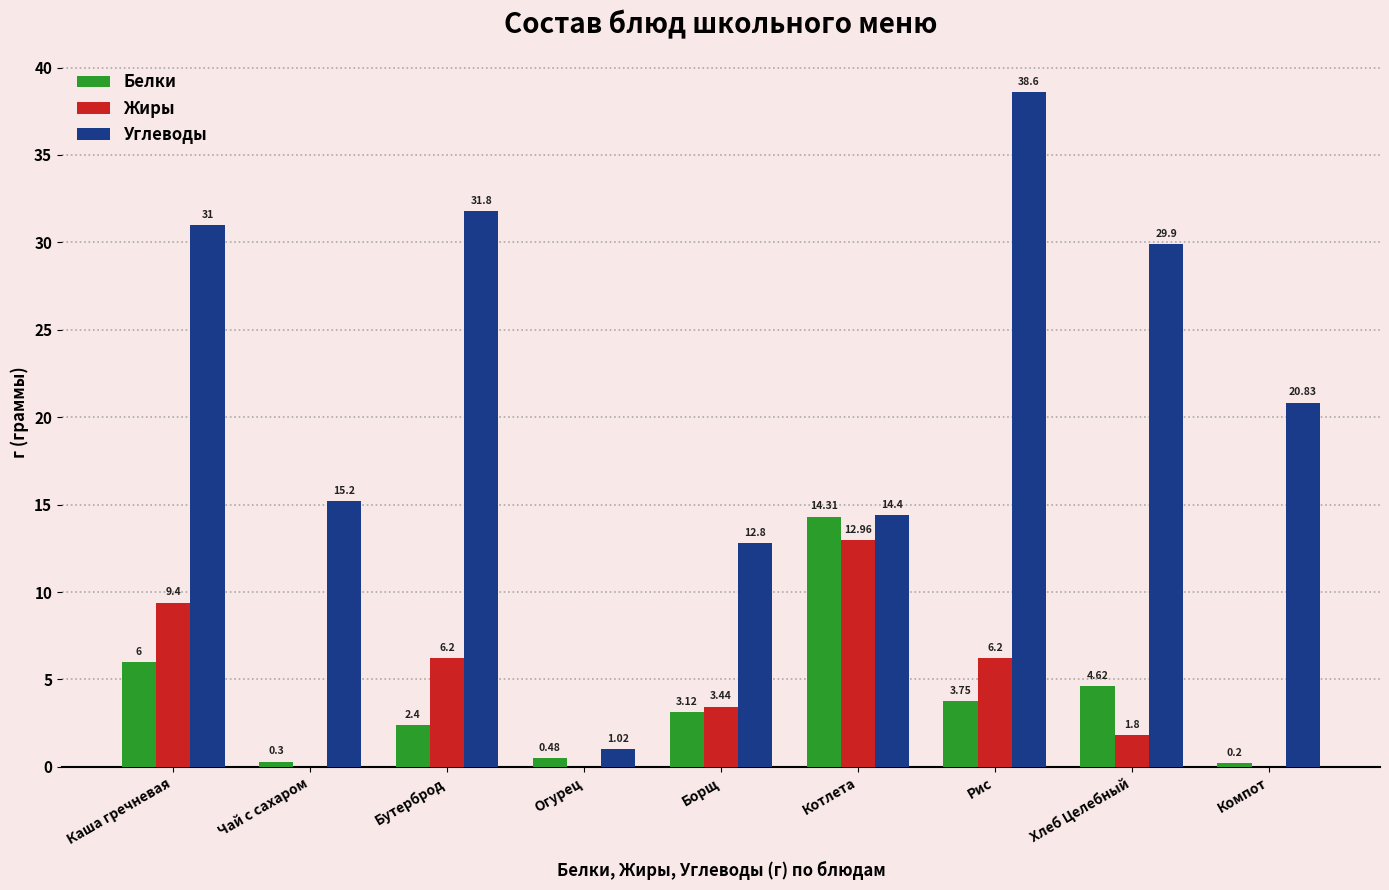

How many groups of bars are there?

9